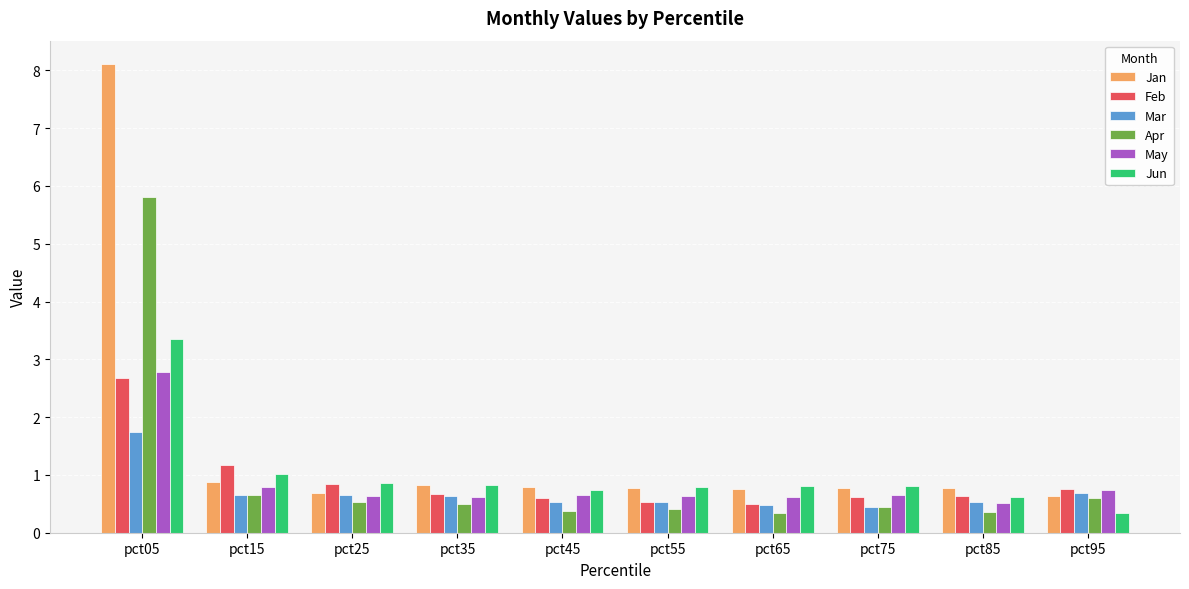

What is the sum of all Feb values?

9.0